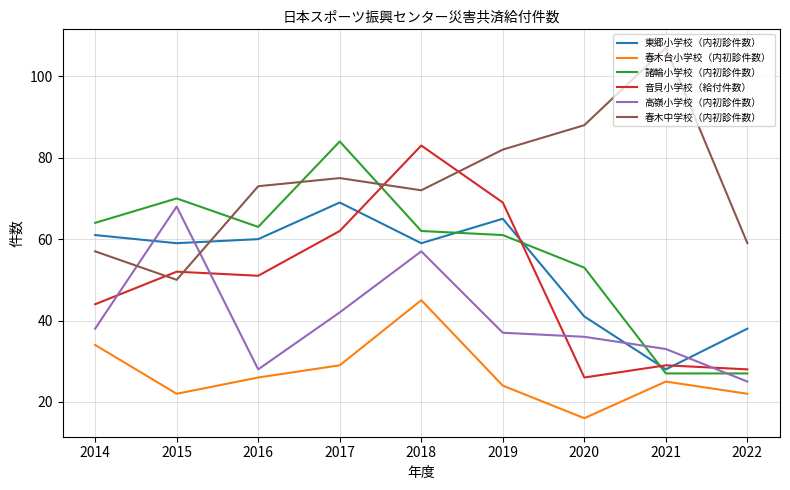

At which category does 音貝小学校（給付件数） reach its first local valley?

2016